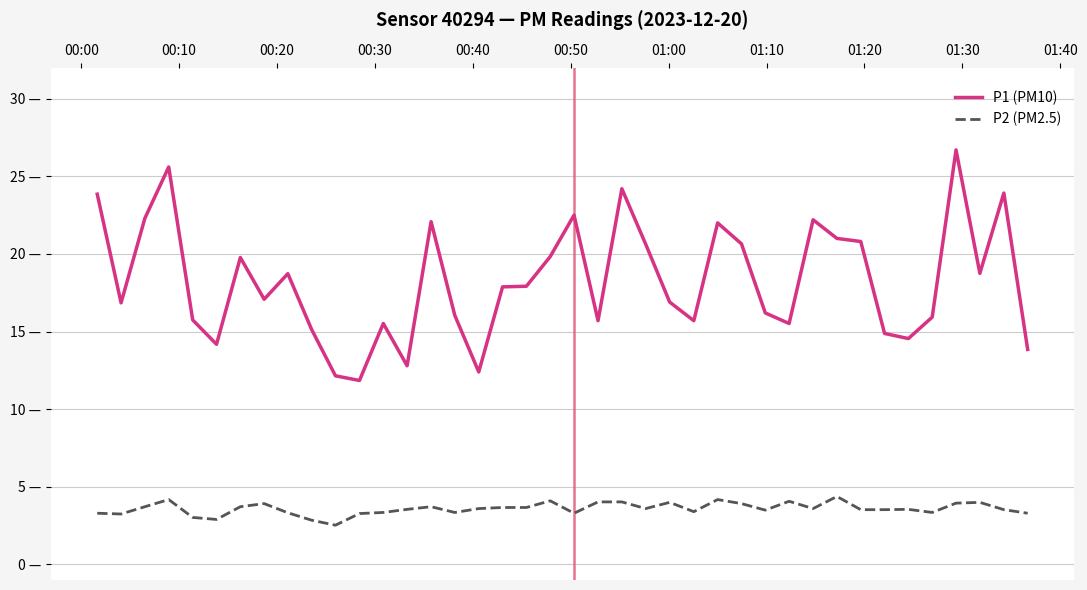

Does the chart display data point markers on the line(s)?

No